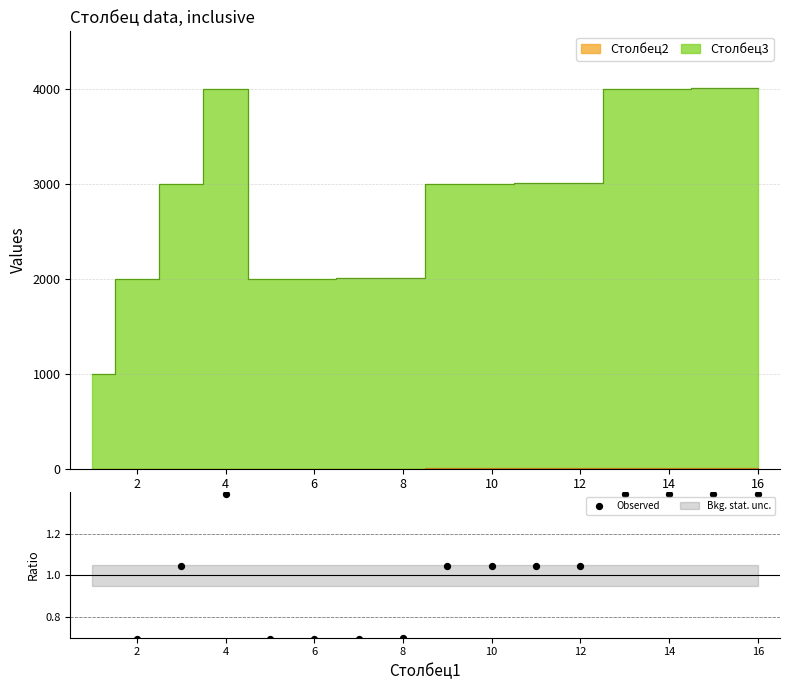

Which has a higher value, 15 or 12?

15